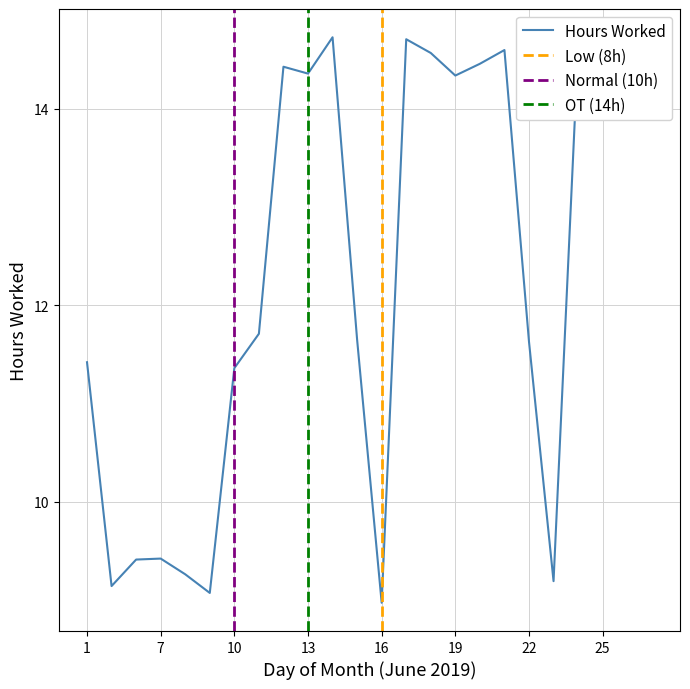

At which category does the chart reach its minimum across all series?

16